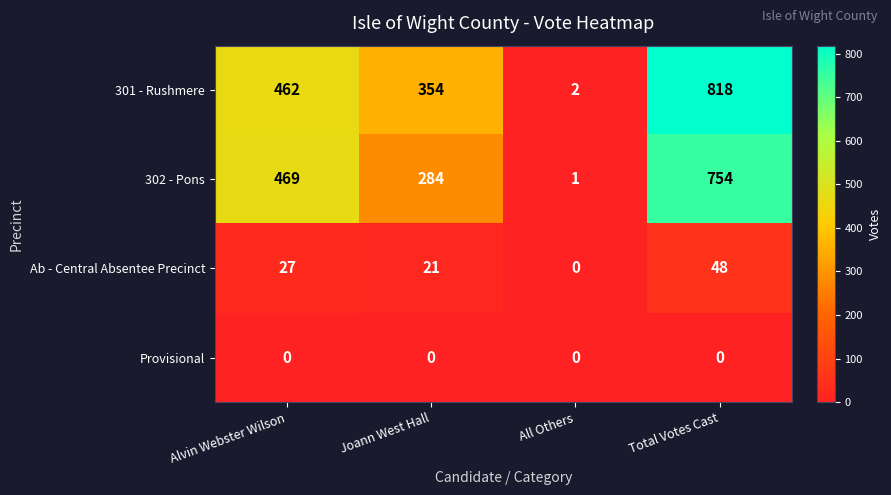

What is the spread (max minus min) of values at All Others?

2